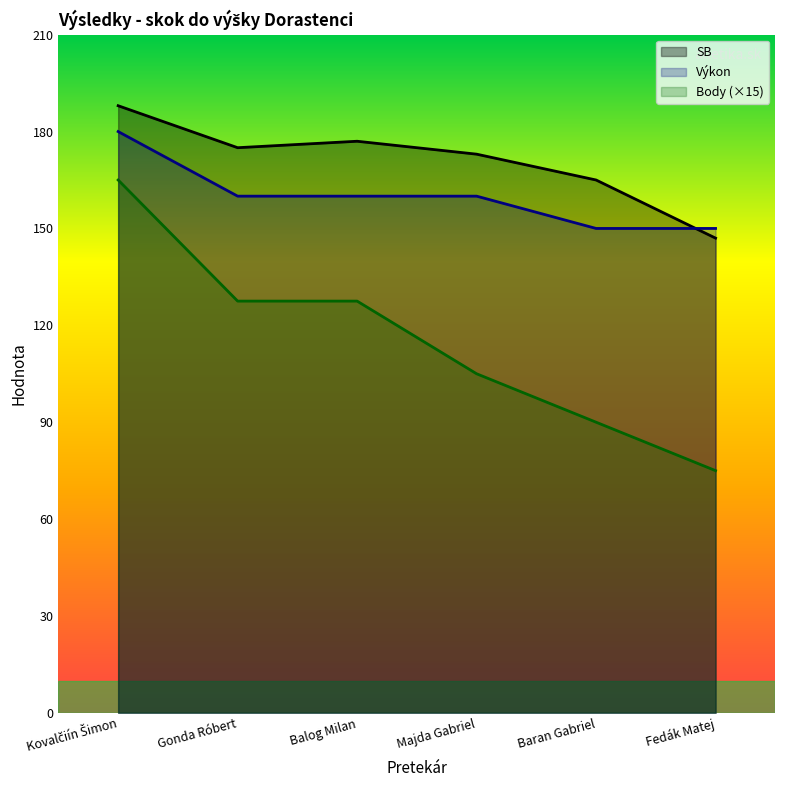

Reading left to right, extract all data points from this chart.

SB: 188.0	175.0	177.0	173.0	165.0	147.0
Body: 165.0	127.5	127.5	105.0	90.0	75.0
Výkon: 180.0	160.0	160.0	160.0	150.0	150.0